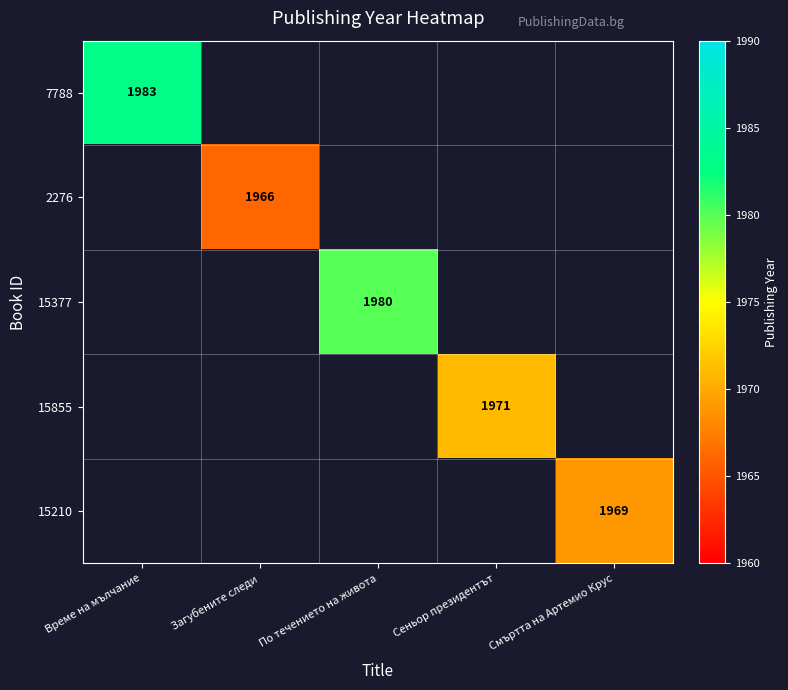

Is it true that 15855 equals 1971 at Сеньор президентът?

True